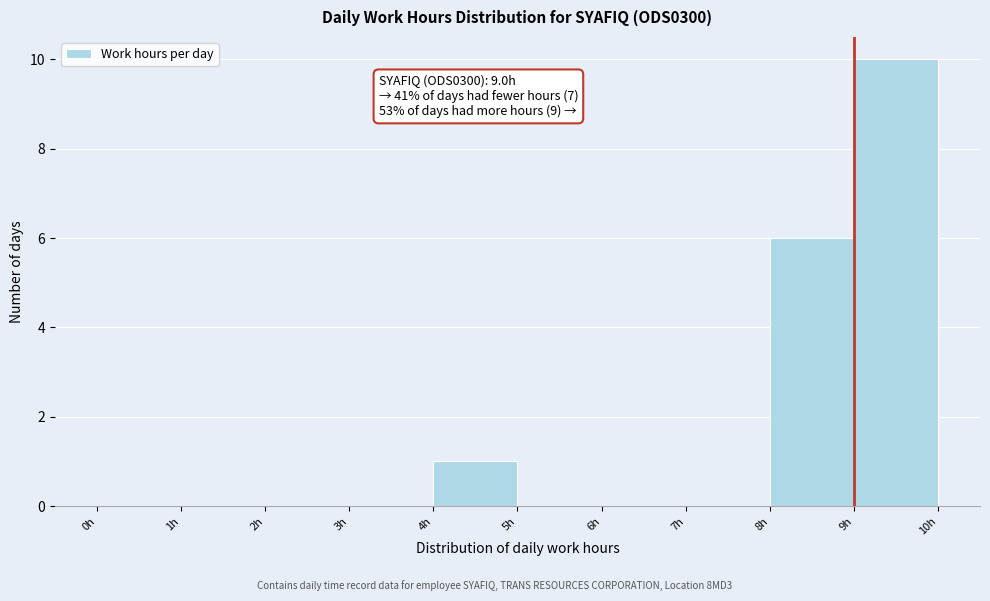

Over which range of the x-axis is the bar tallest?

9 to 10